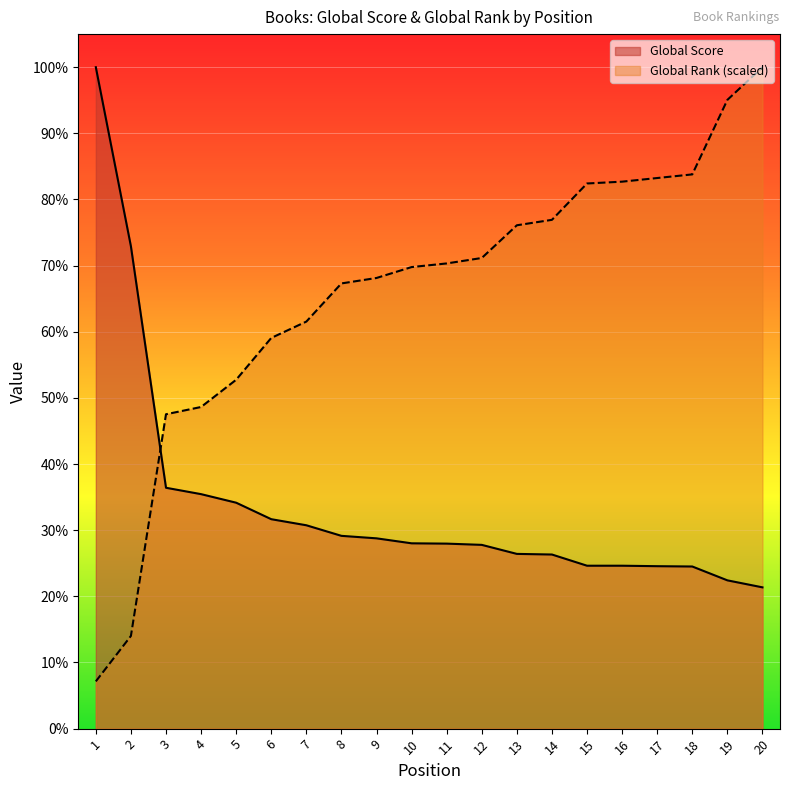

At 13, list the series in order from largest to smallest.

Global Rank (scaled), Global Score